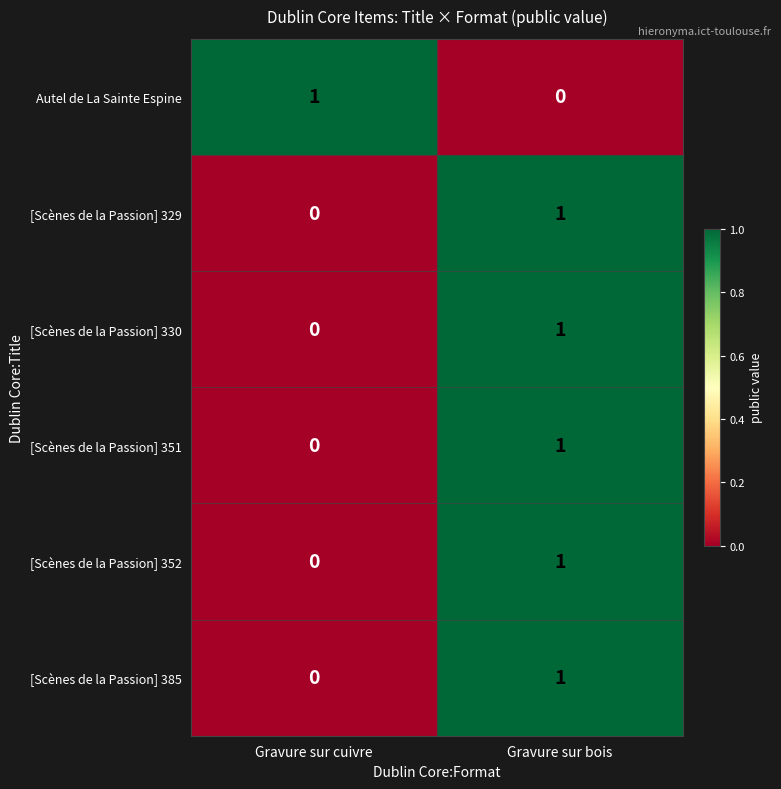

True or false: [Scènes de la Passion] 329 has a value of 0 at Gravure sur cuivre.

True